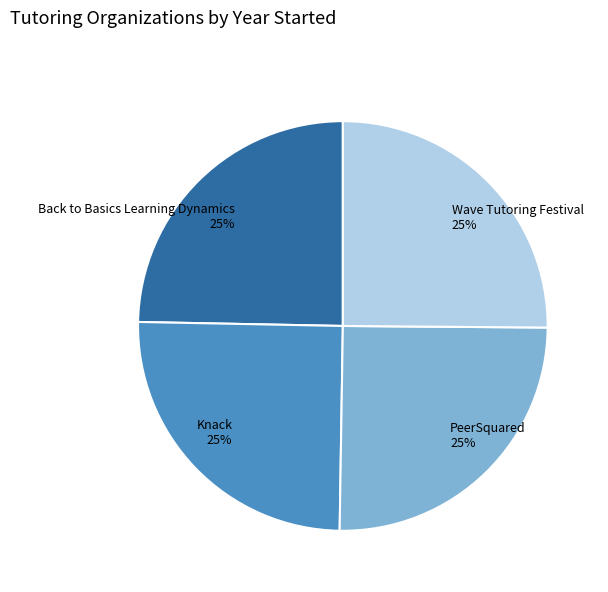

To the nearest percent, what is the average slice percentage?

25%